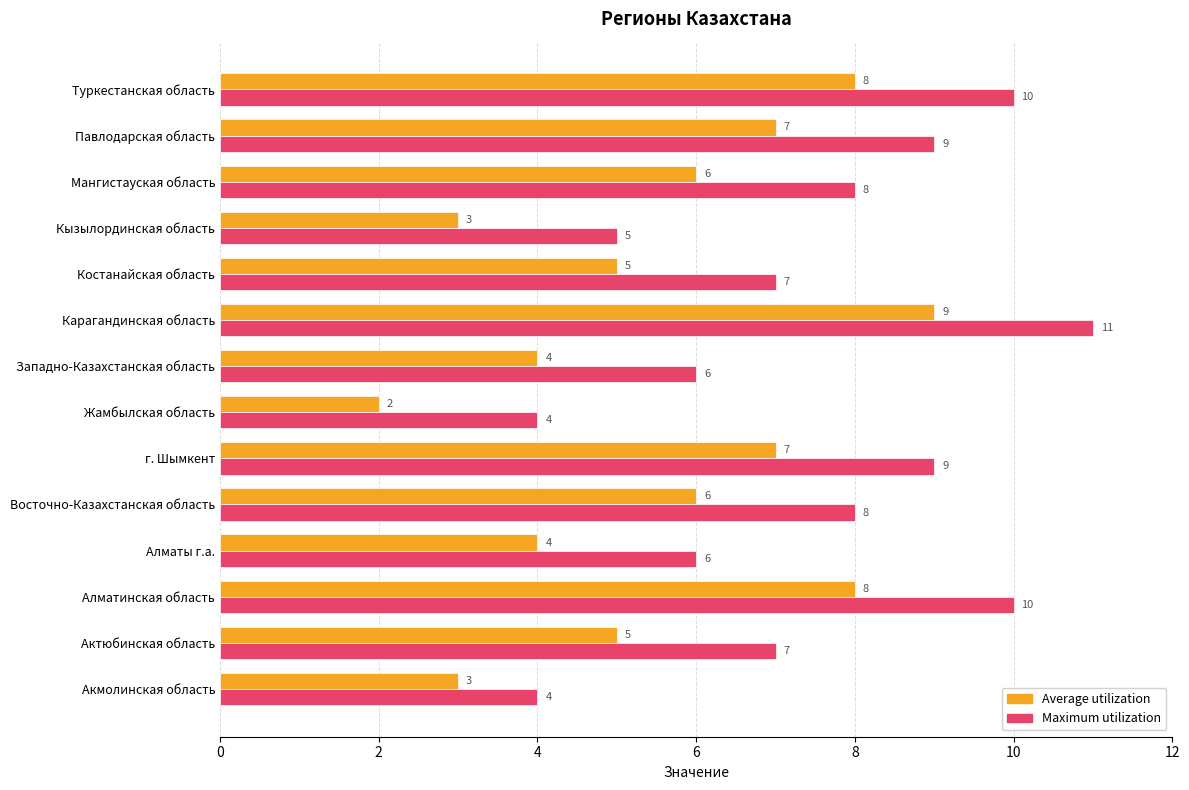

True or false: Average utilization has a value of 3 at Акмолинская область.

True